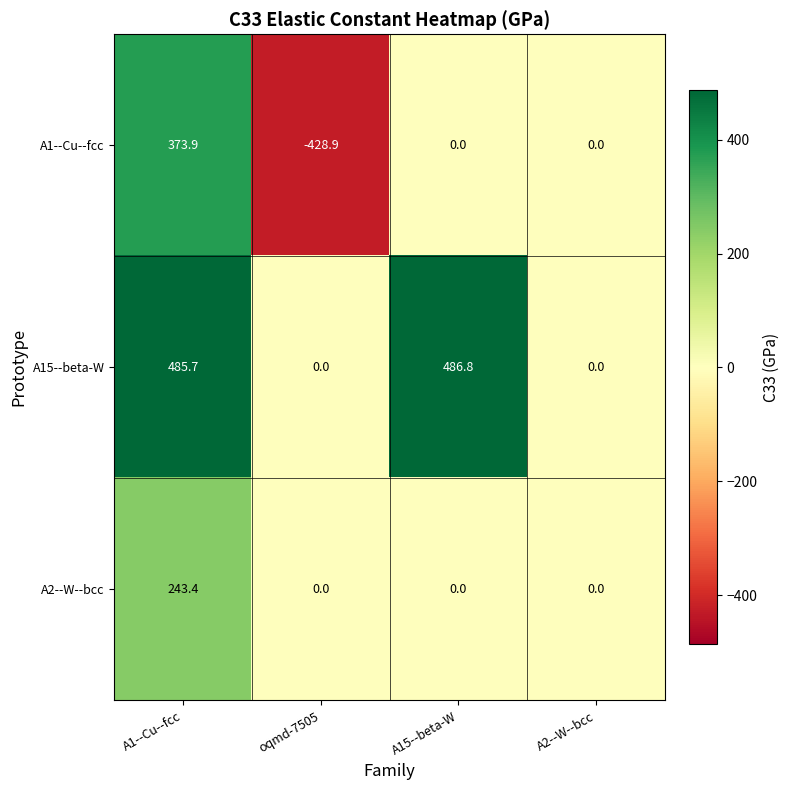

What is the sum of the A2--W--bcc values at A15--beta-W and A1--Cu--fcc?

243.4